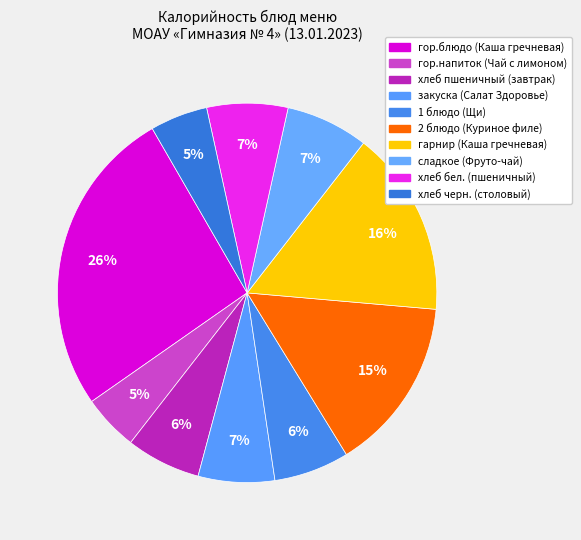

What is the ratio of the value at 2 блюдо (Куриное филе) to the value at гор.блюдо (Каша гречневая)?

0.6